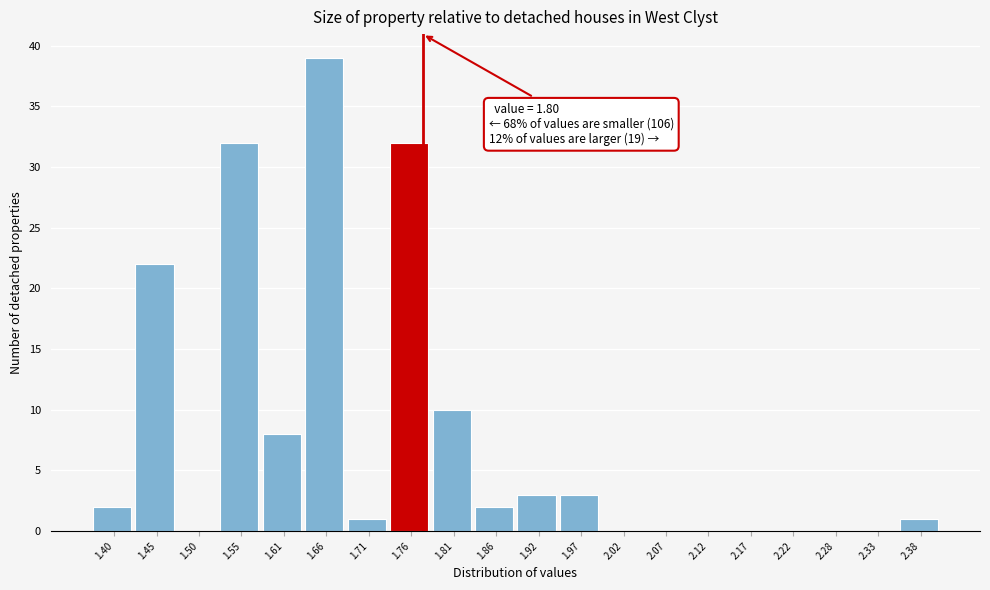

Reading right to left, list all the values displayed in this chart.

2.38=1	2.33=0	2.28=0	2.22=0	2.17=0	2.12=0	2.07=0	2.02=0	1.97=3	1.92=3	1.86=2	1.81=10	1.76=32	1.71=1	1.66=39	1.61=8	1.55=32	1.50=0	1.45=22	1.40=2